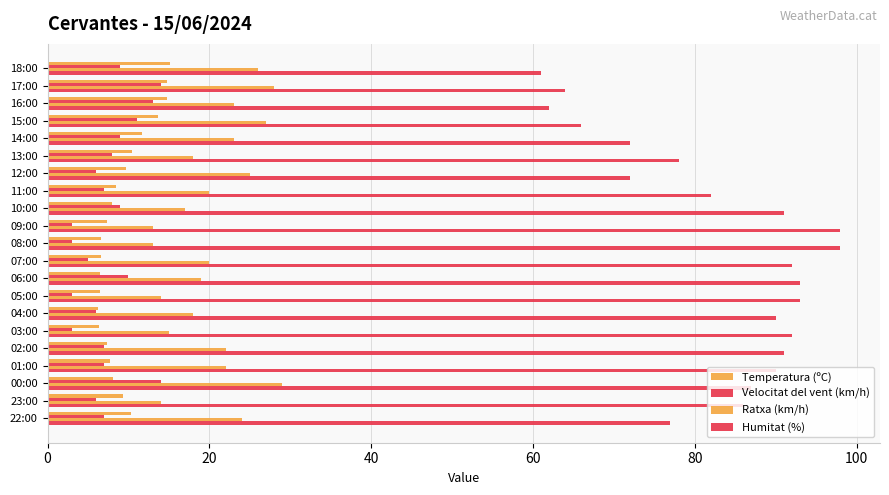

Count the number of data series in this chart.

4